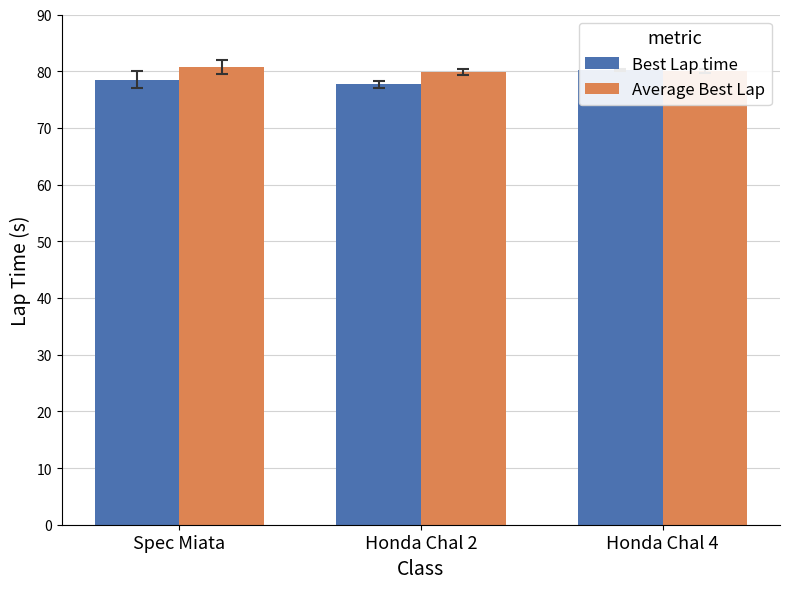

Which series has the largest total across all categories?

Average Best Lap